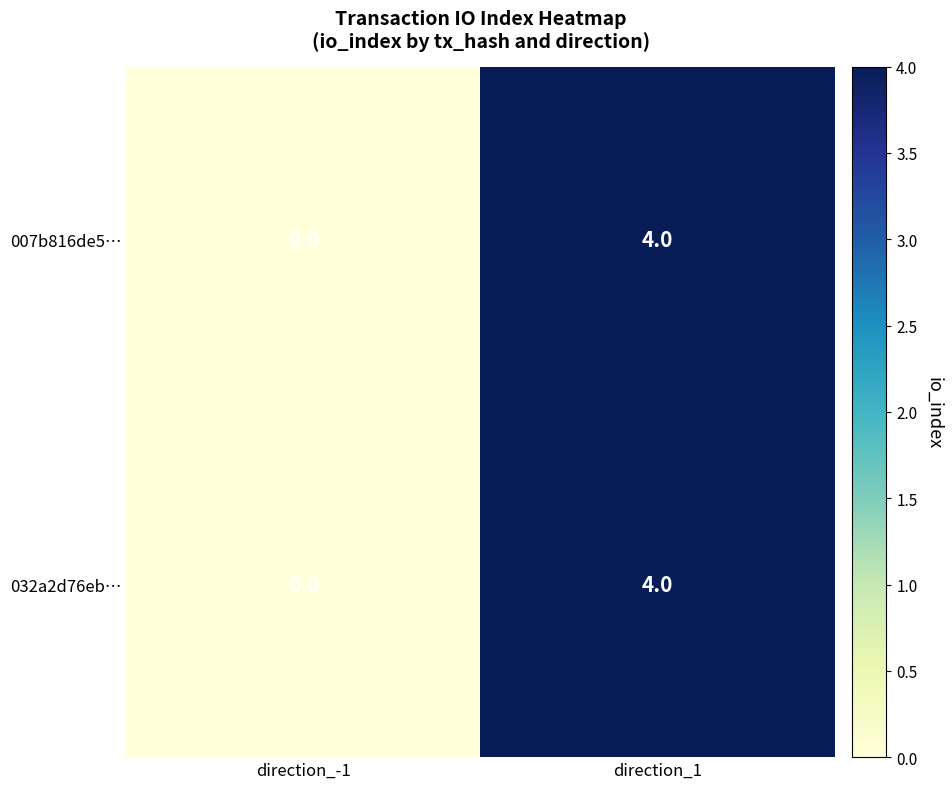

What is the sum of the 032a2d76eb… values at direction_1 and direction_-1?

4